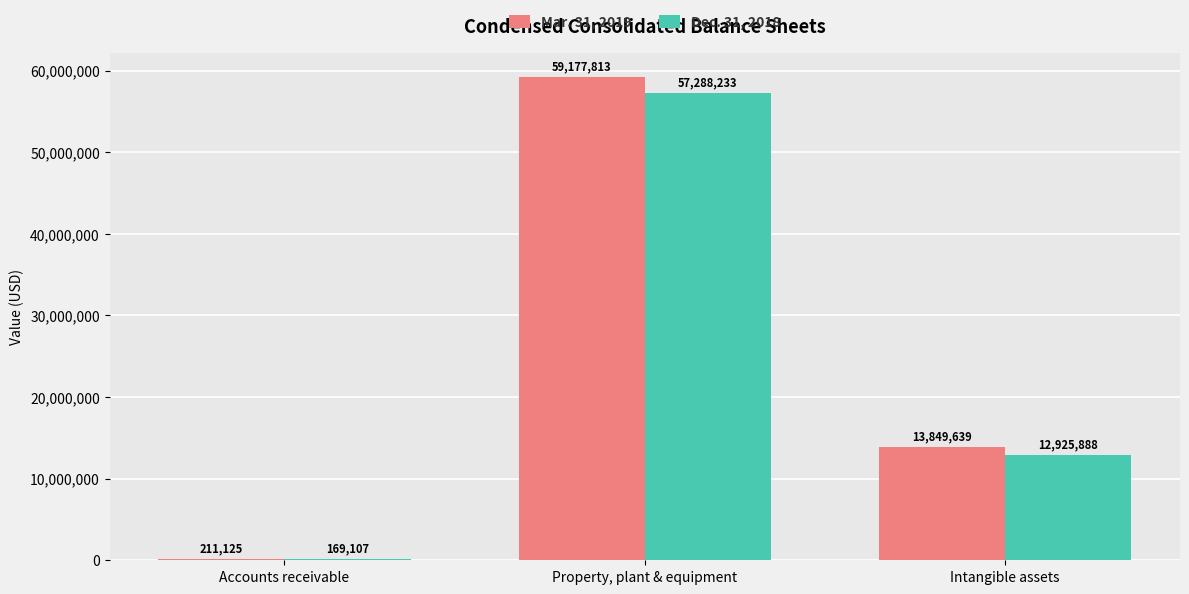

What is the maximum value for Mar. 31, 2019?

59177813